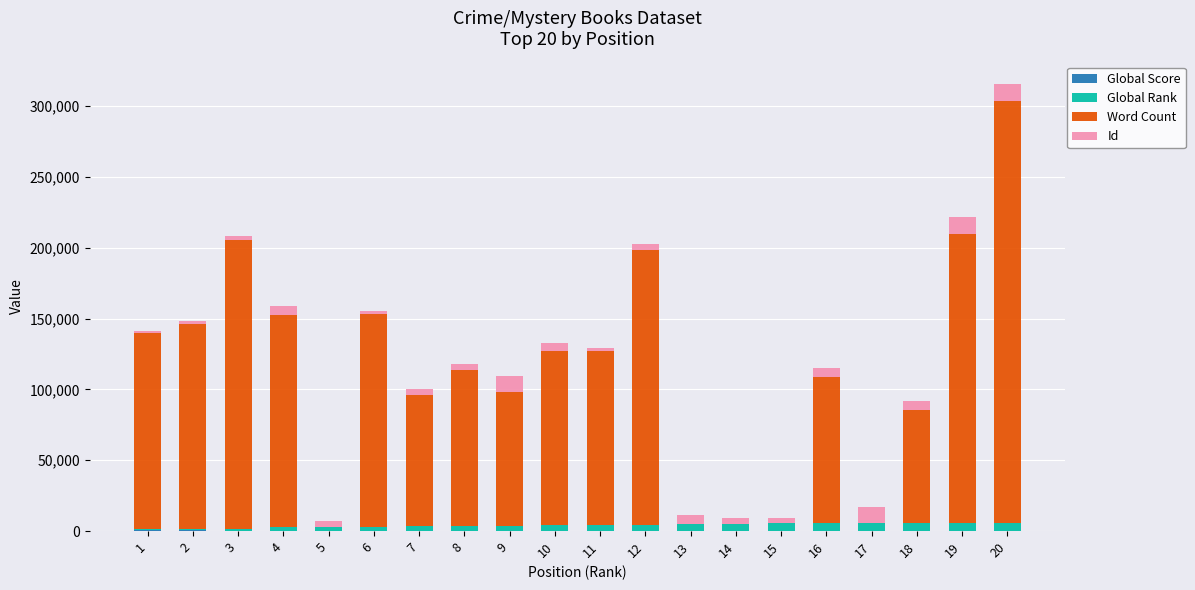

At which category is the sum across all series the highest?

20